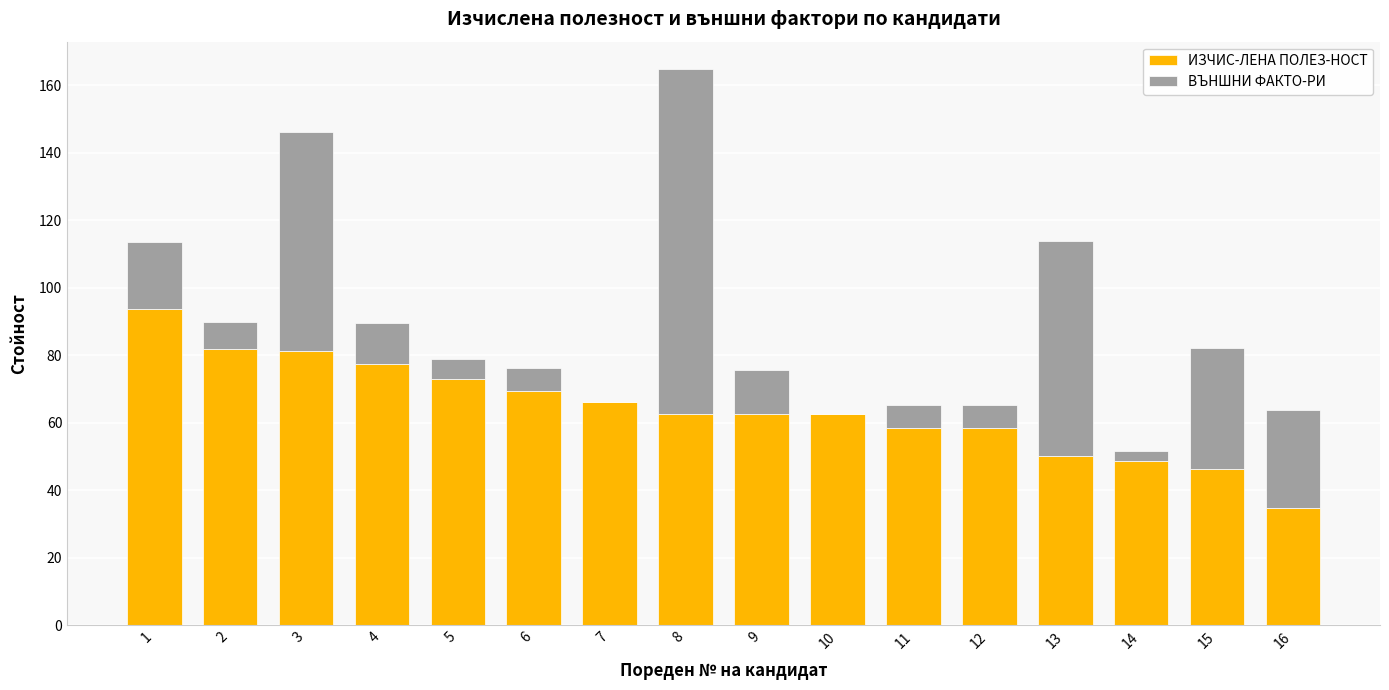

At which category is the sum across all series the highest?

8